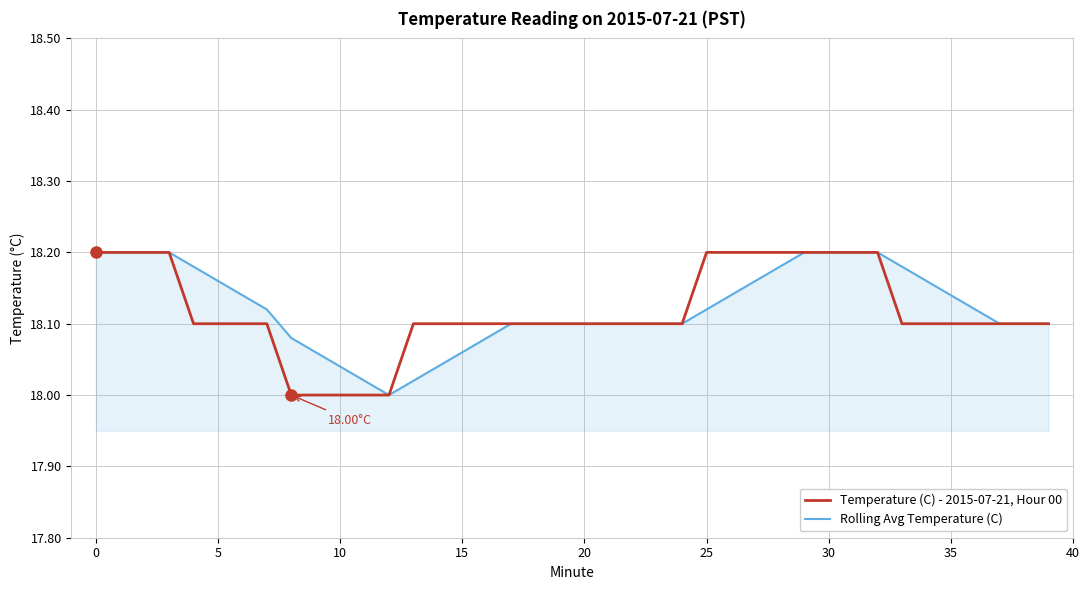

Rank the series by their average value, from lowest to highest.

Temperature (C) - 2015-07-21, Hour 00, Rolling Avg Temperature (C)